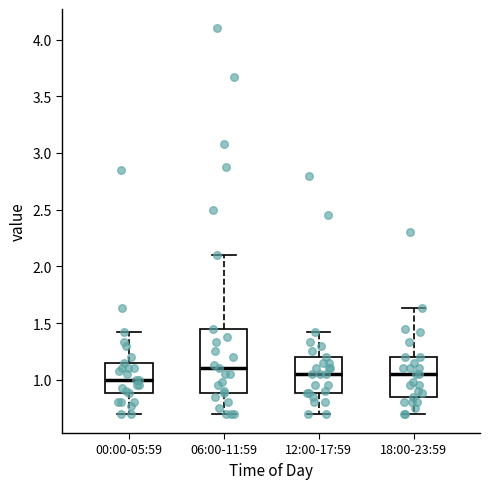

Where does the median line of the box for 00:00-05:59 sit on the y-axis? The values are not printed on the chart, so give them approximately, as read against the axis.

1.00